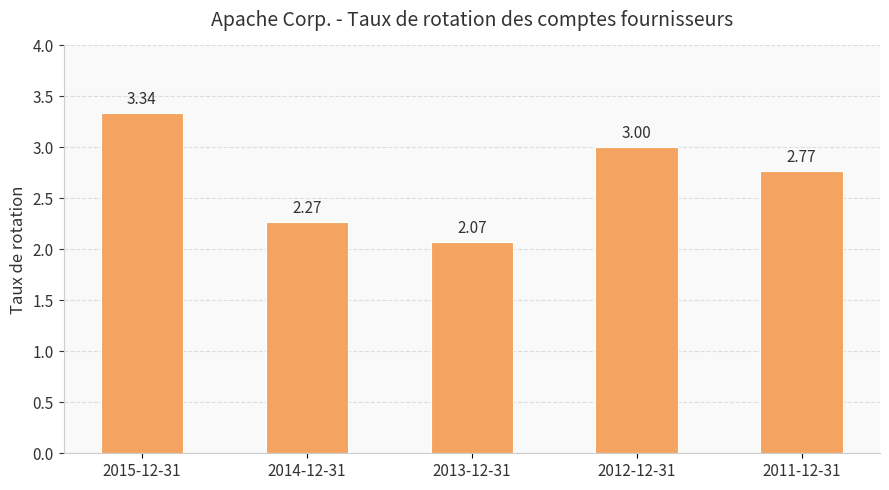

Are the bars grouped side by side (vs. stacked)?

No